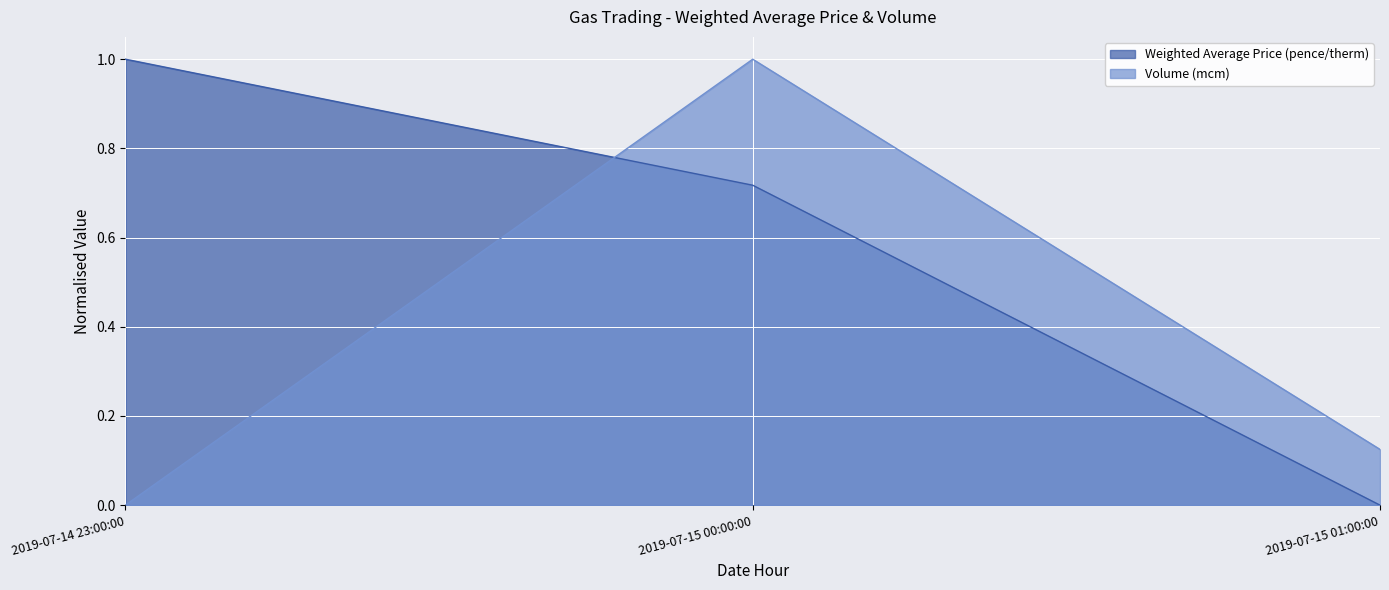

Rank the series by their maximum value, from lowest to highest.

Weighted Average Price (pence/therm), Volume (mcm)